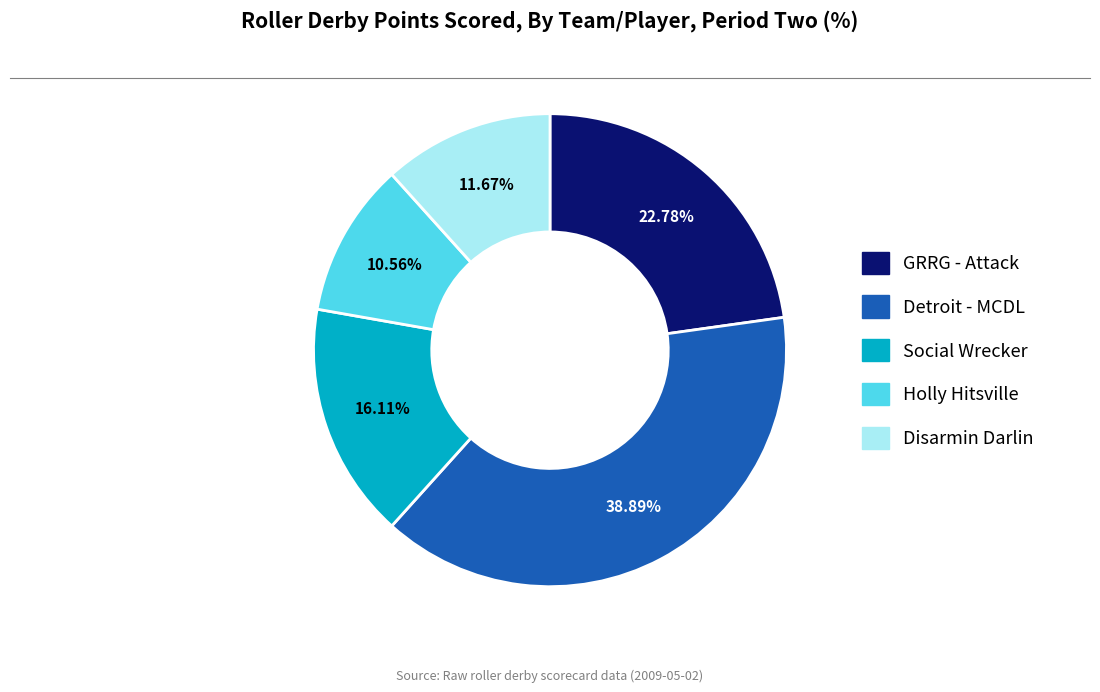

To the nearest percent, what portion does GRRG - Attack represent?

23%